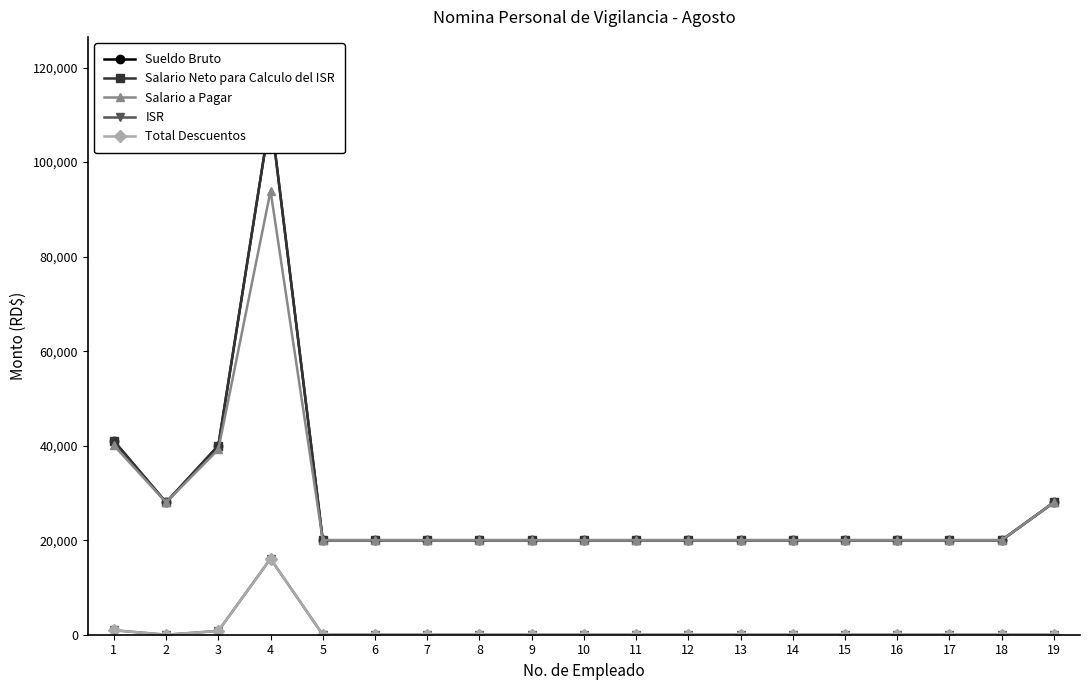

What are all the series names shown in the legend?

Sueldo Bruto, Salario Neto para Calculo del ISR, Salario a Pagar, ISR, Total Descuentos